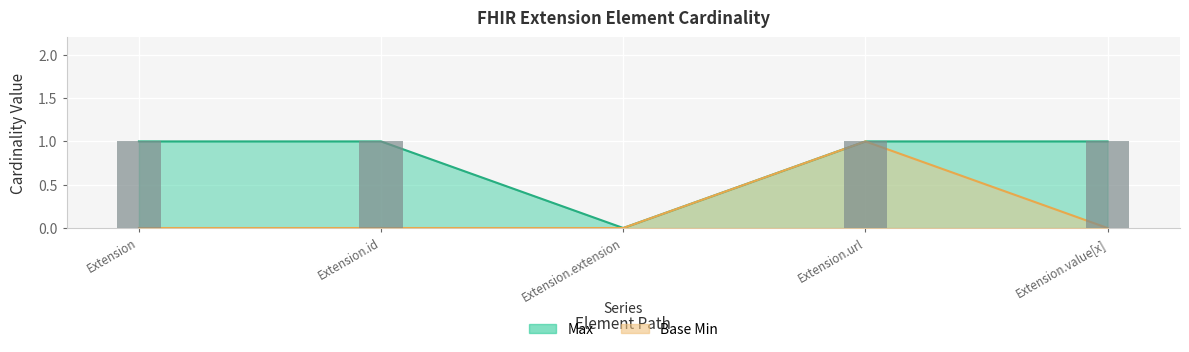

What is the difference between the maximum and minimum values in the Base Min series?

1